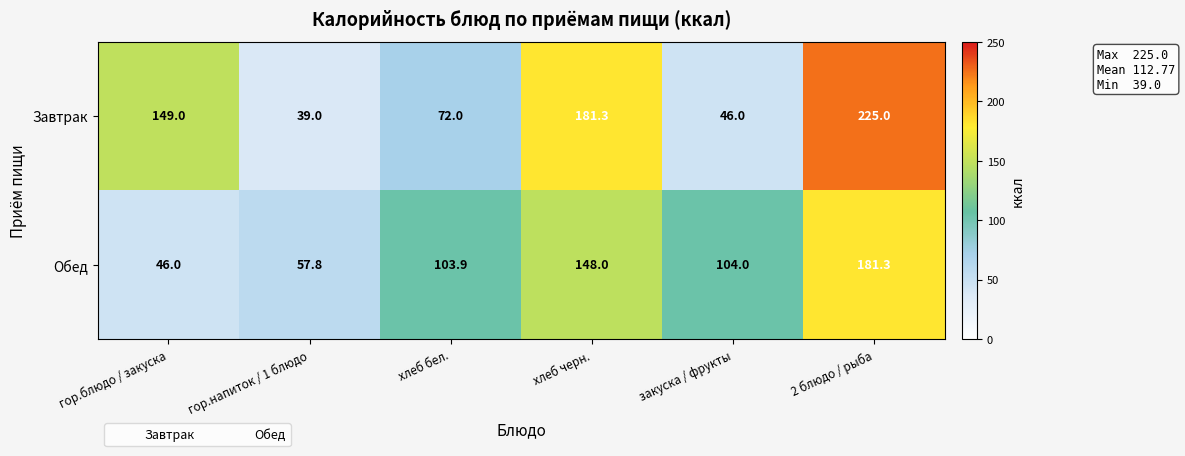

At which label does Обед reach its minimum?

гор.блюдо / закуска